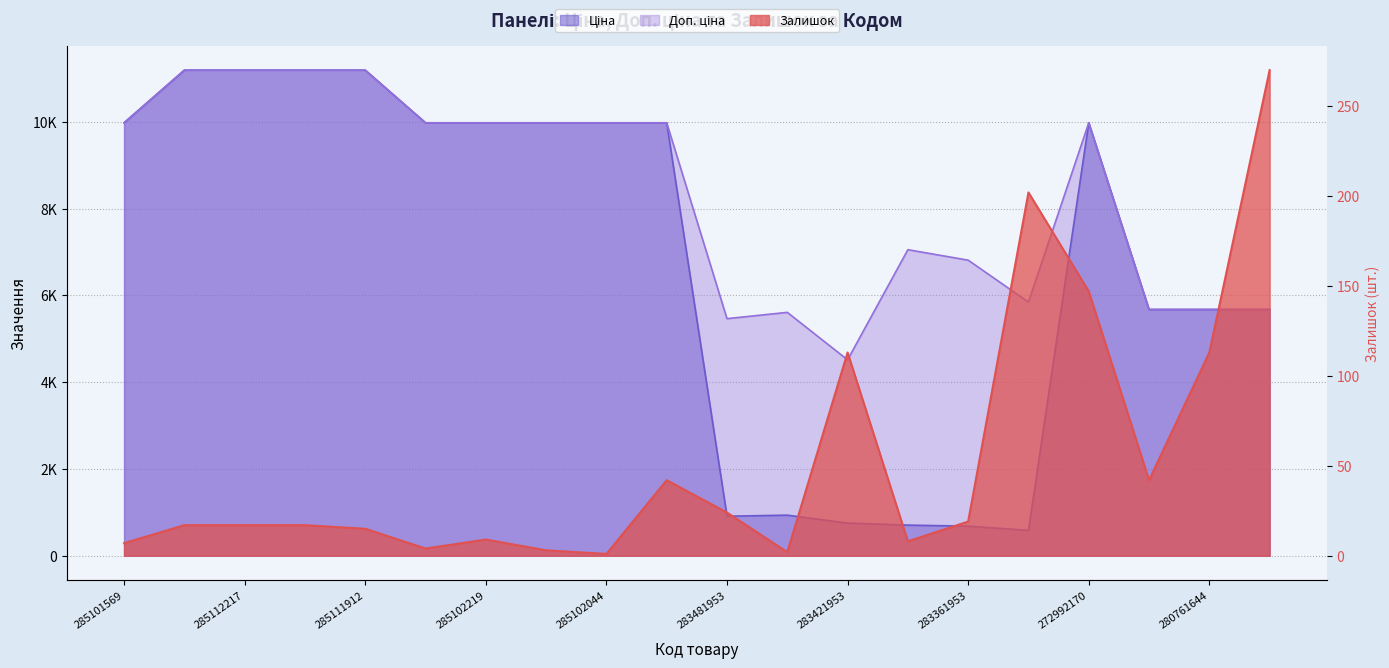

Count the number of categories in the chart.

20